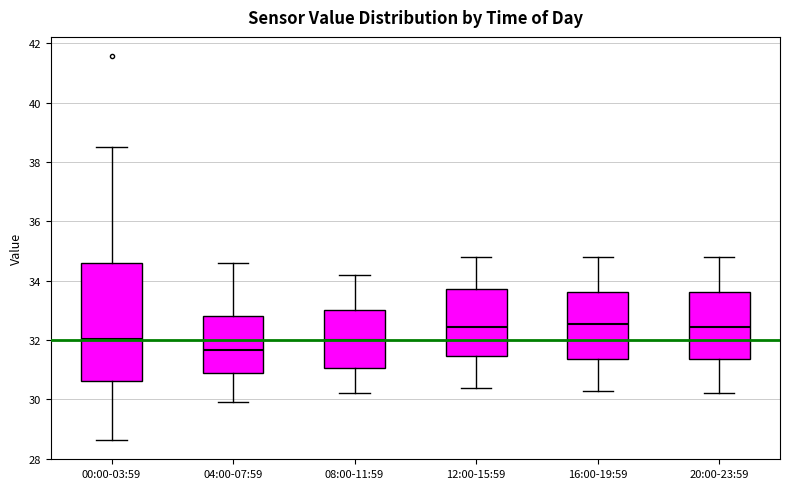

Which box's median line is the lowest?

04:00-07:59